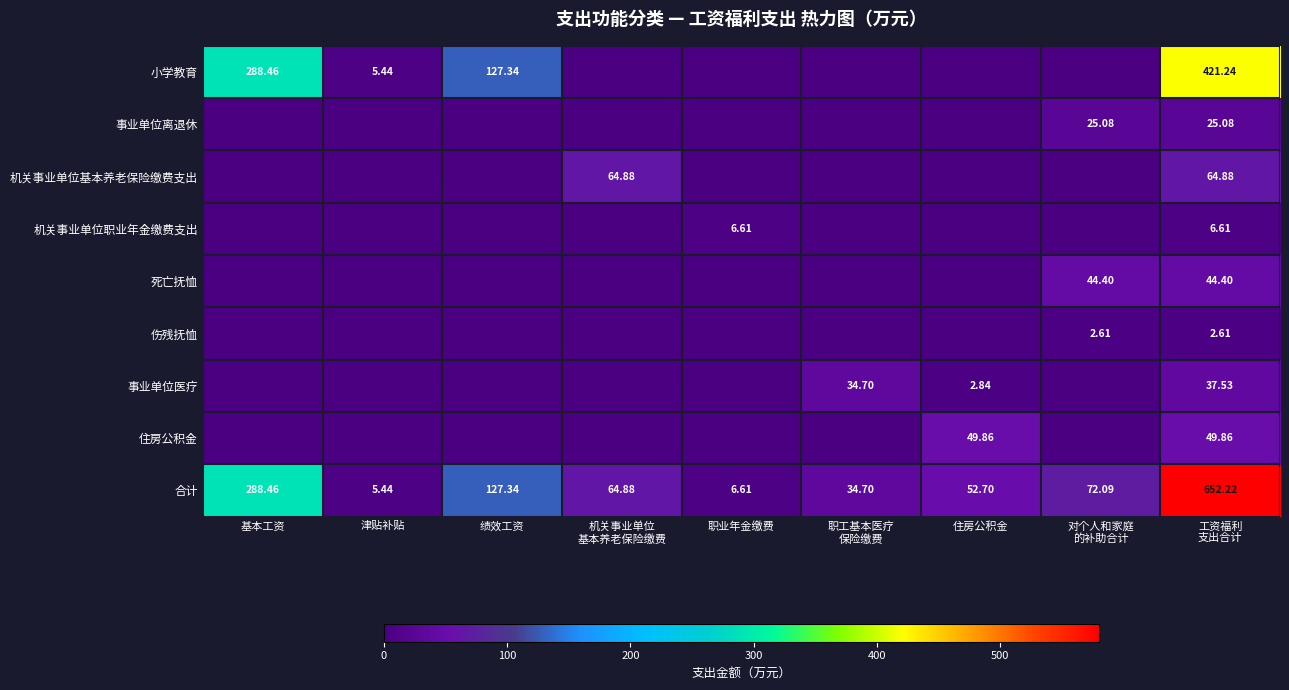

At which label is 合计 closest to 328?

基本工资